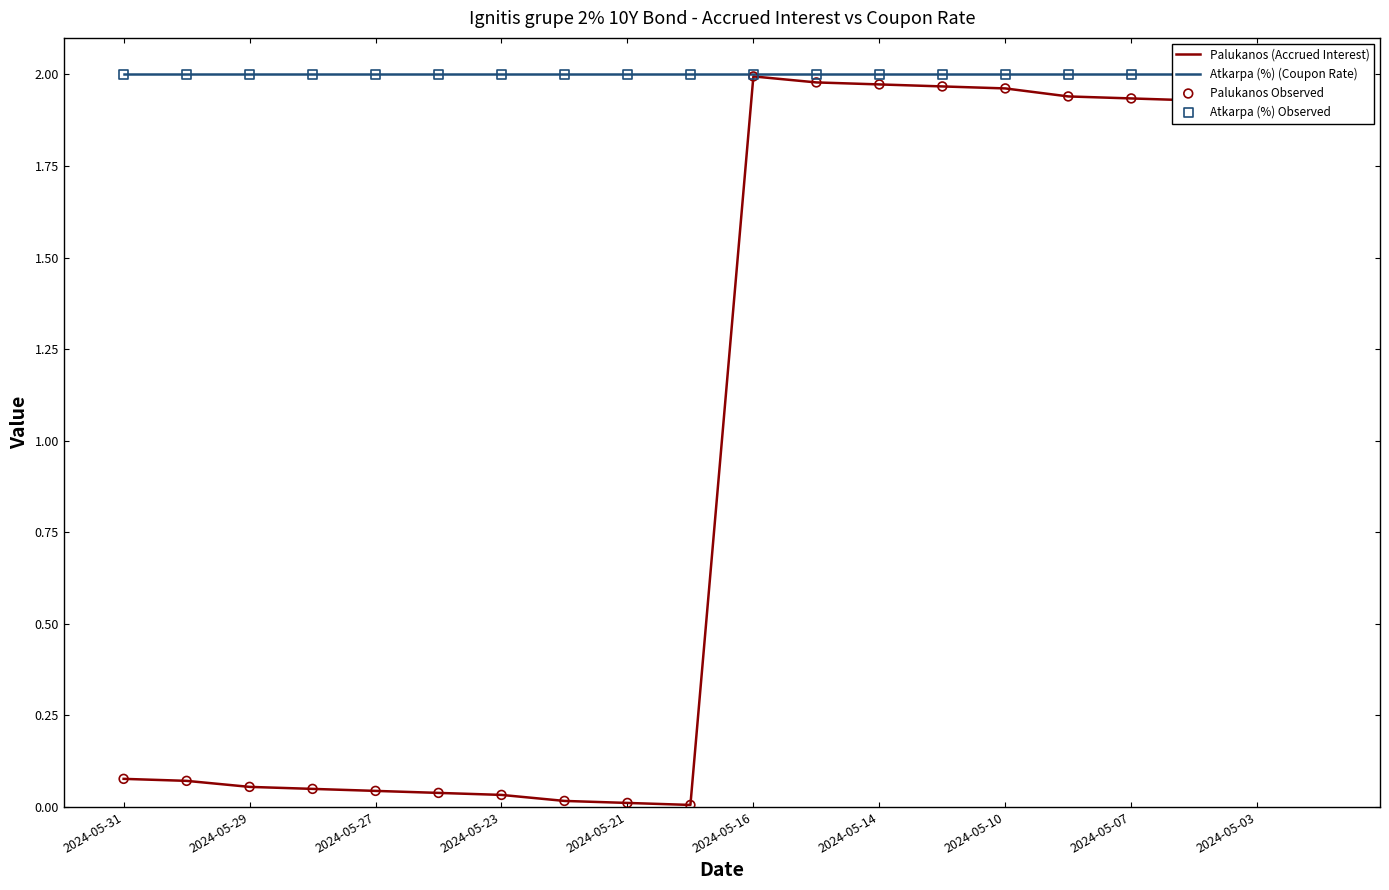

Which series has the largest Y range (max minus min)?

Palukanos (Accrued Interest)